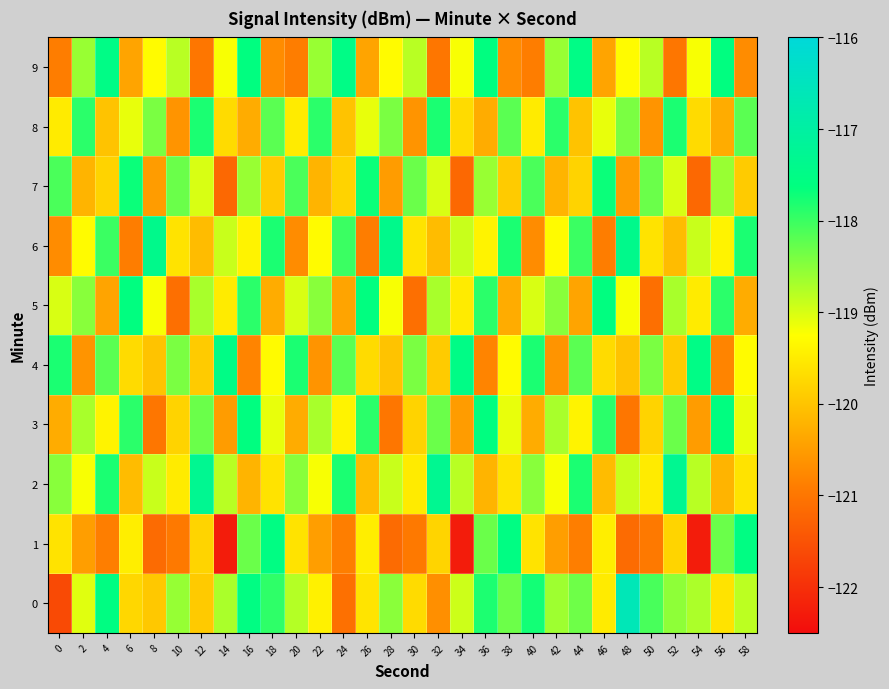

List the series in order of their peak value, lowest first.

8, 7, 3, 5, 1, 4, 9, 6, 2, 0